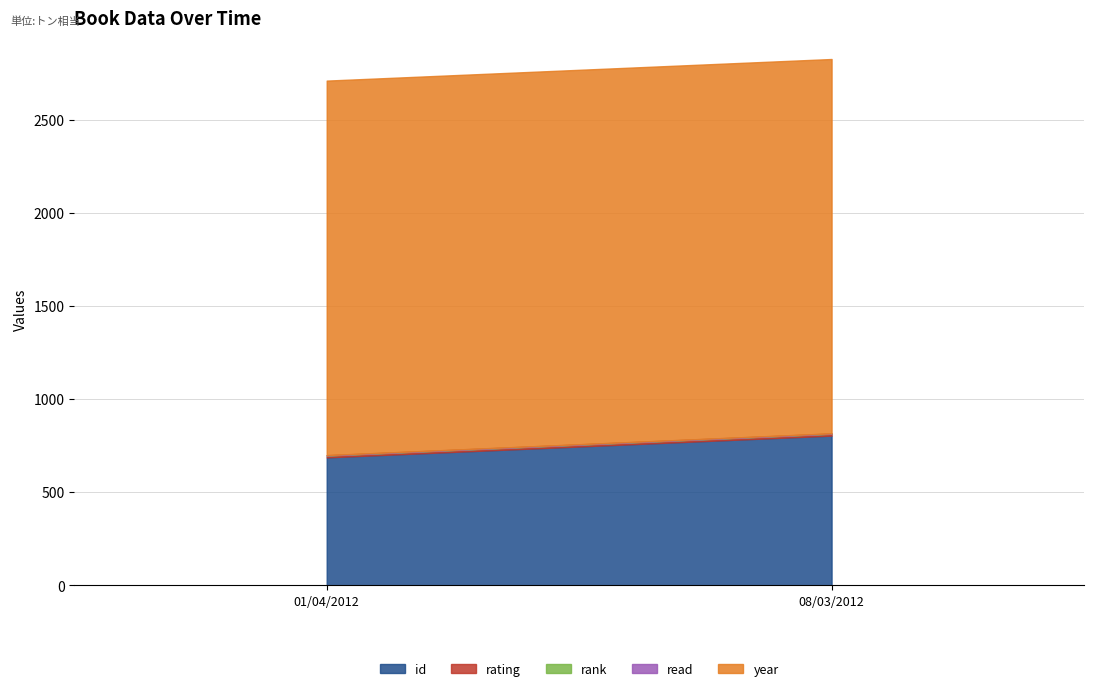

At which category is the sum across all series the highest?

08/03/2012